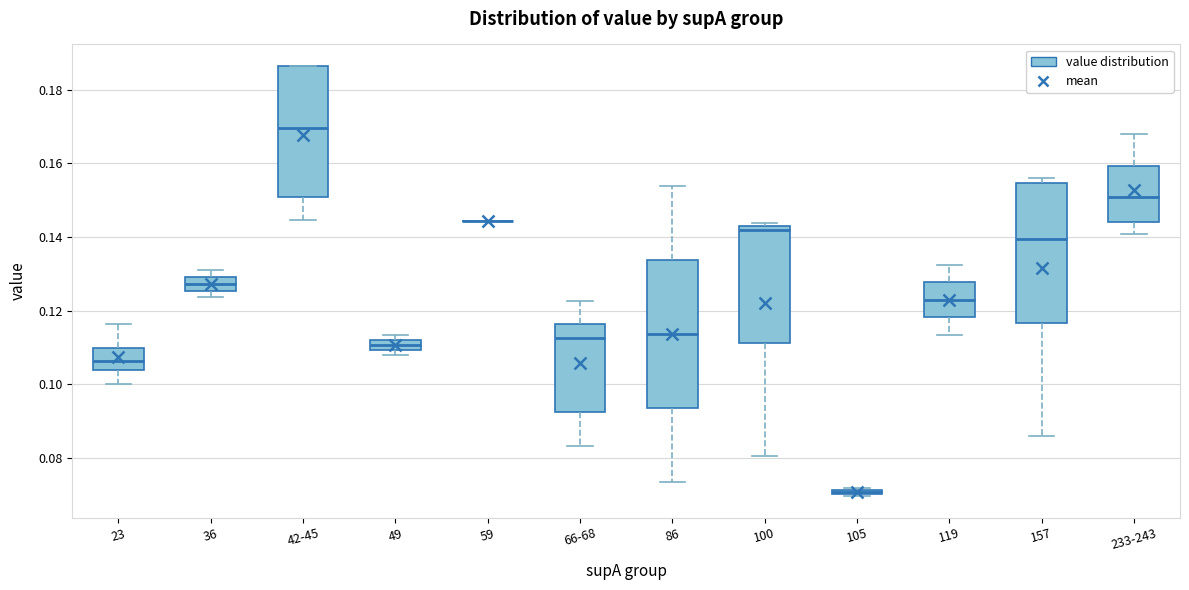

Where is the upper edge of the box for 119 on the y-axis? The values are not printed on the chart, so give them approximately, as read against the axis.

0.128